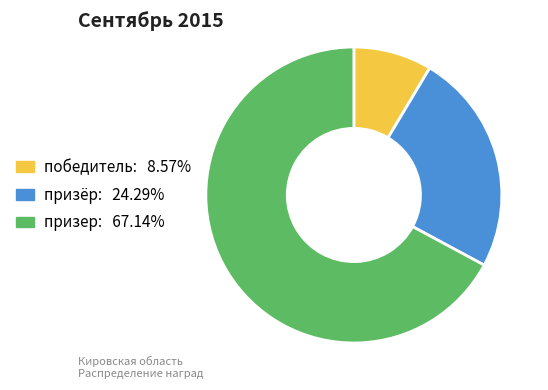

True or false: призёр accounts for 19% of the total.

False